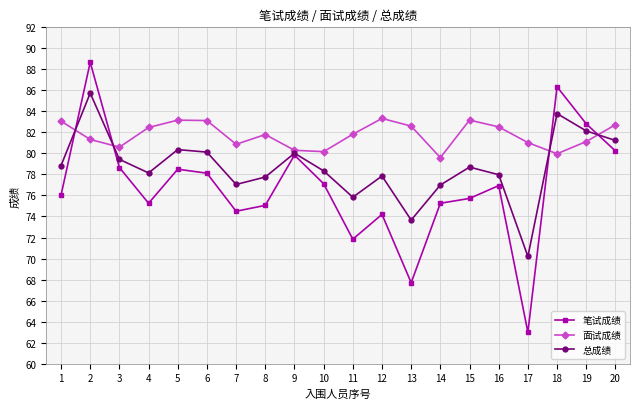

How many interior local valleys does the 笔试成绩 series have?

5